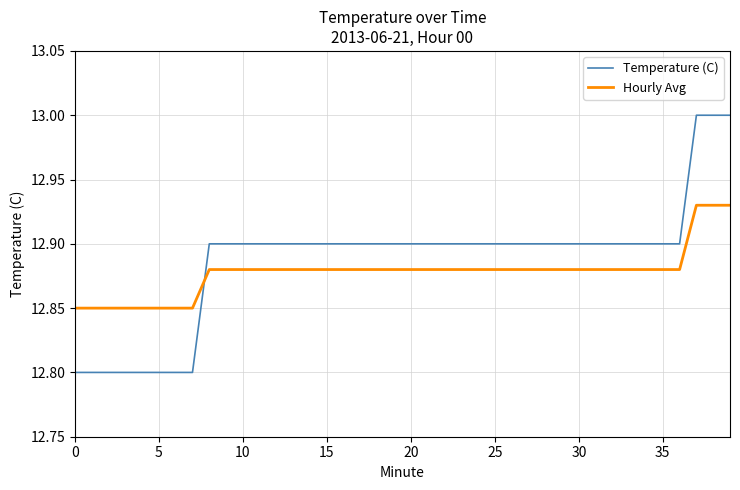

What is the difference between the maximum and second lowest values in the Temperature (C) series?

0.2